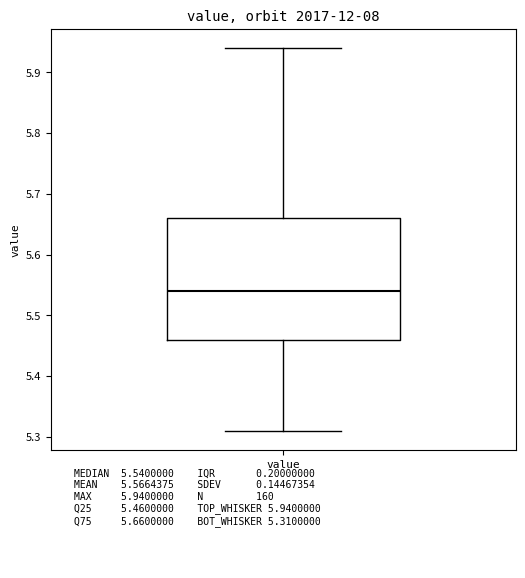

Read this box plot against the y-axis: the position of the median line, the range covered by the box, and the ends of both whiskers. The values are not printed on the chart, so give them approximately, as read against the axis.

median 5.54, box 5.46 to 5.66, whiskers 5.31 to 5.94